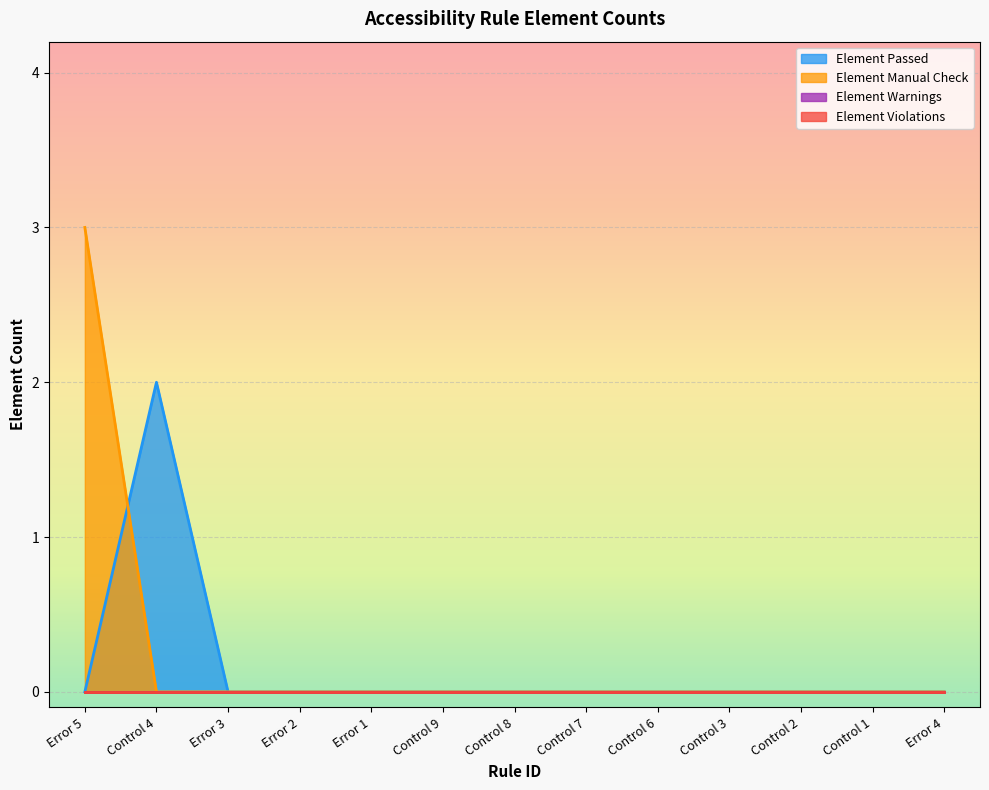

What position from the left is Control 3?

10